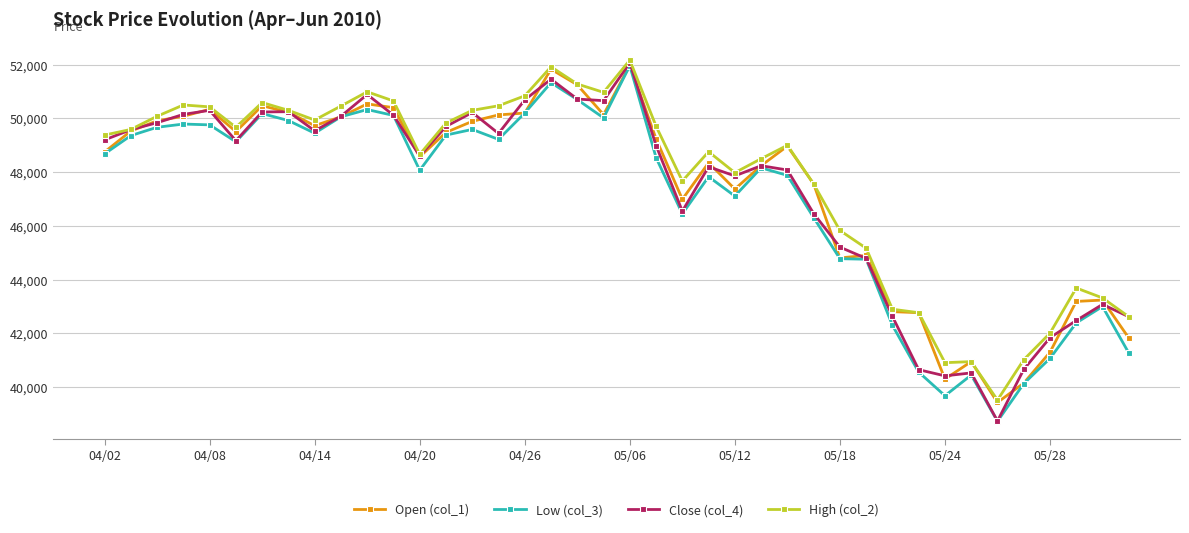

What is the value of the Close (col_4) point at the 26th from the left?

48240